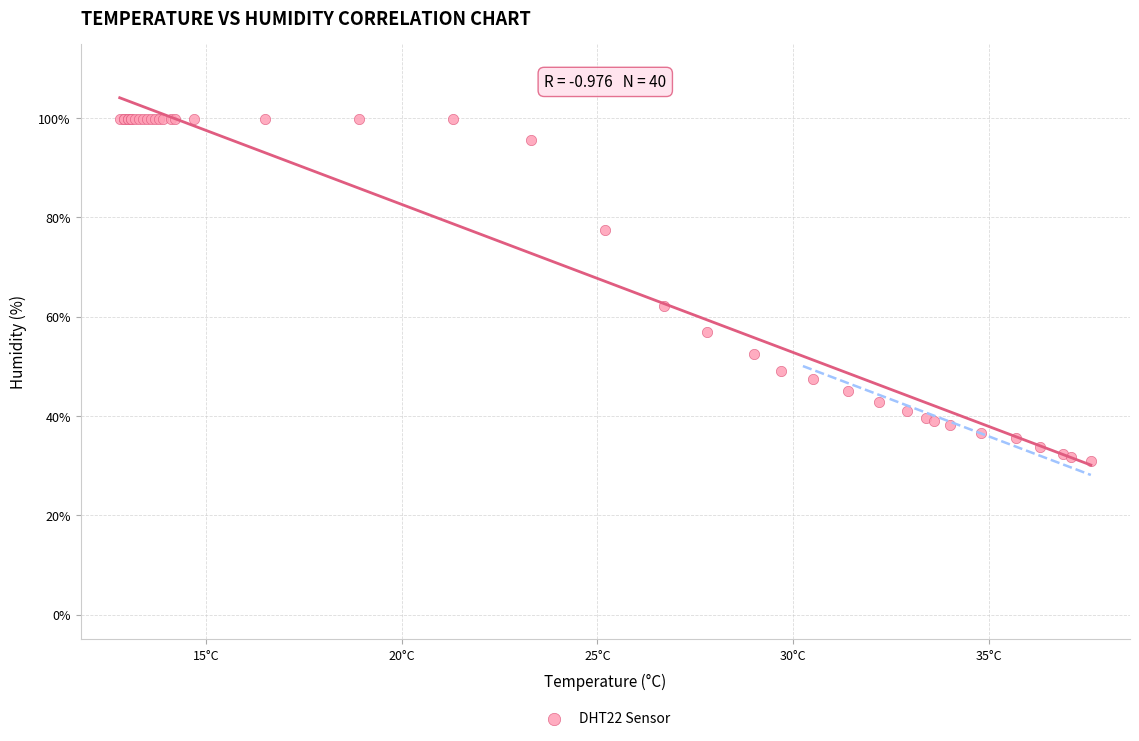

What Y value in the scatter plot is closest to 65?

62.1